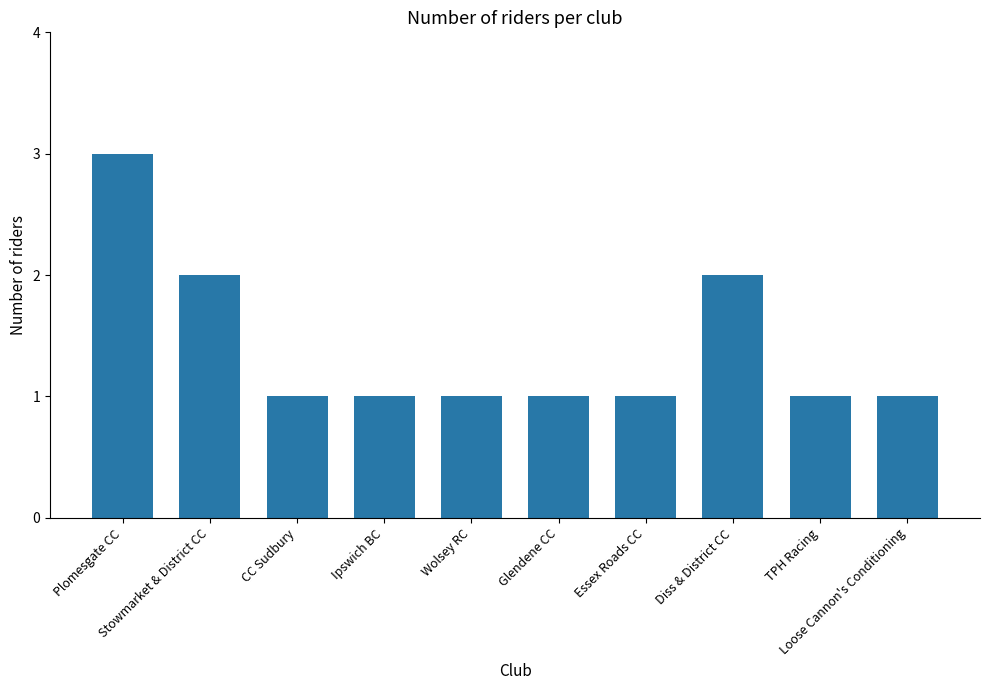

What is the maximum value shown in the chart?

3